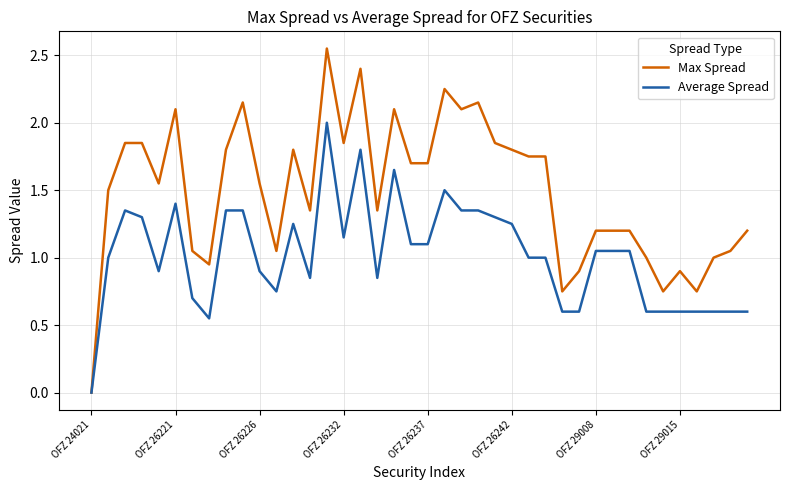

Which series has the largest total across all categories?

Max Spread